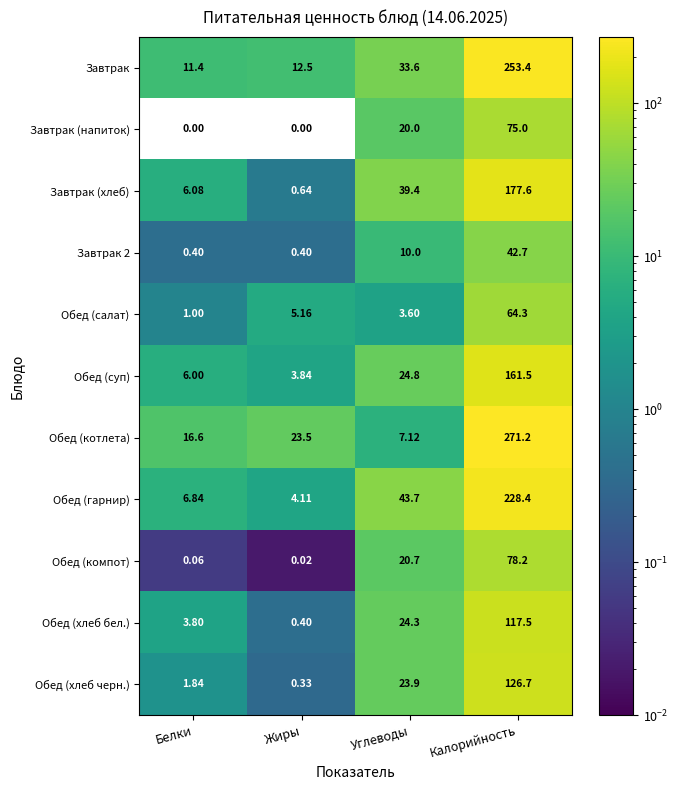

At which label is Обед (хлеб черн.) closest to 63?

Углеводы